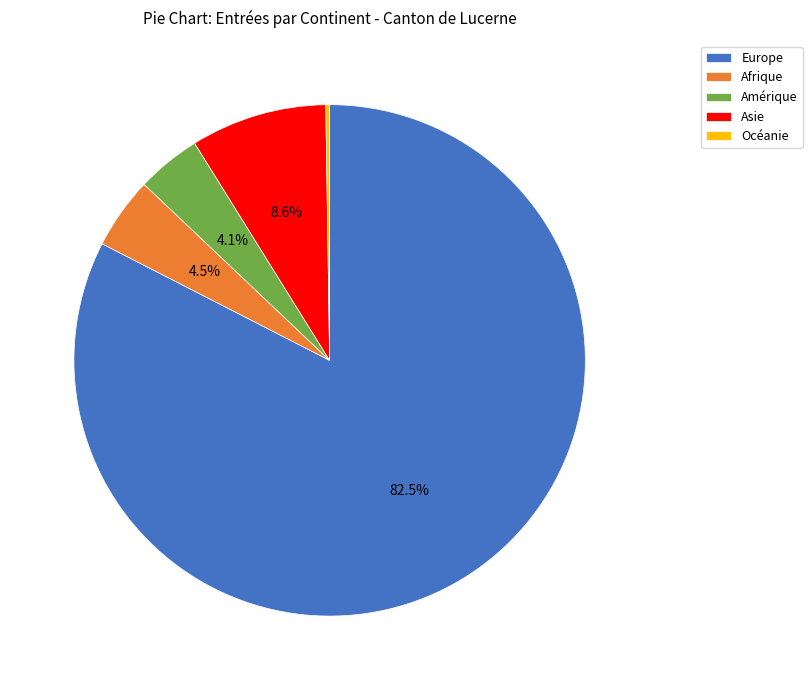

To the nearest percent, what is the difference between the largest and smallest slice percentages?

82%